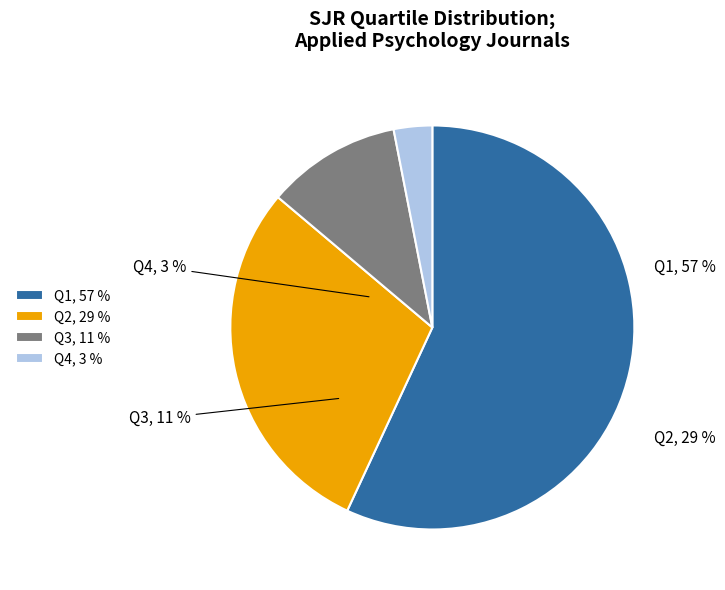

To the nearest percent, what portion does Q4 represent?

3%